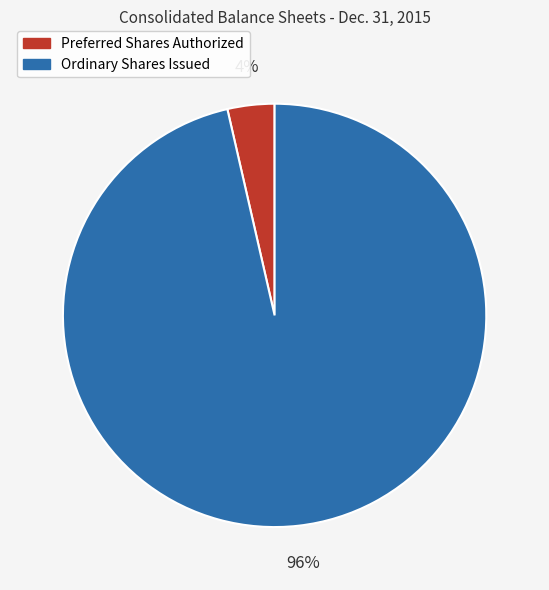

Between Ordinary Shares Issued and Preferred Shares Authorized, which is larger?

Ordinary Shares Issued